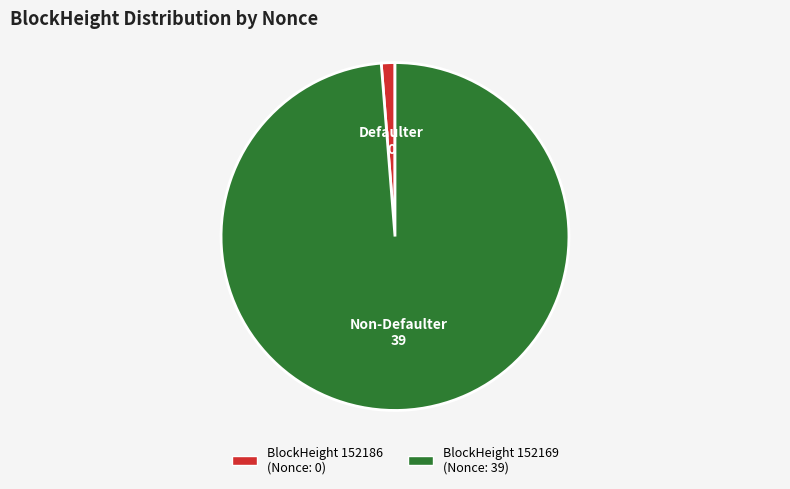

Is there a majority slice in this chart?

Yes